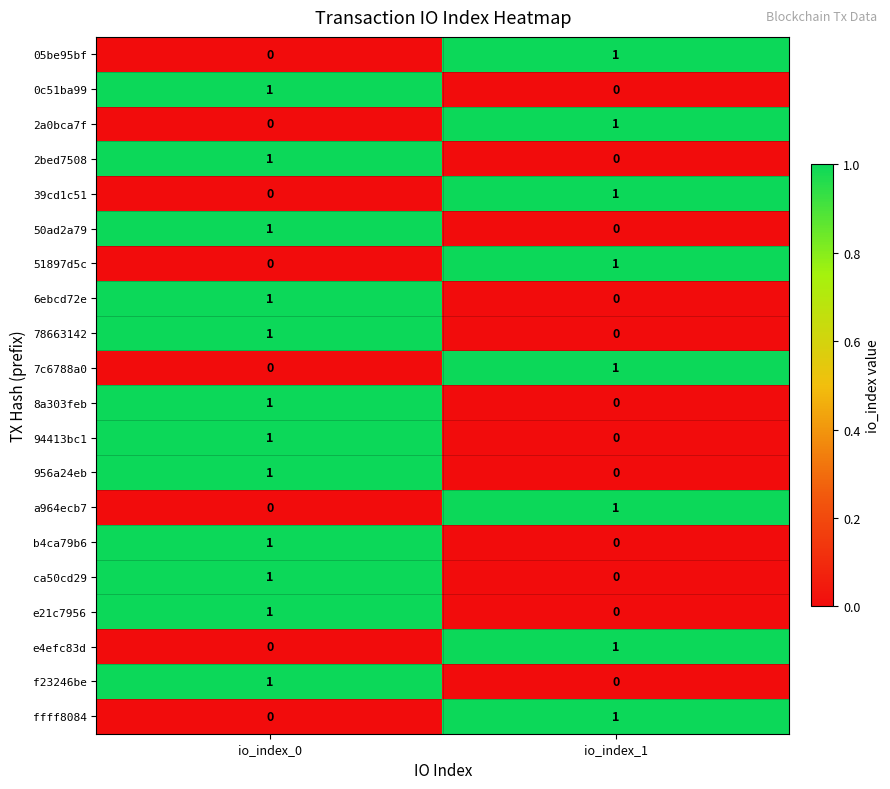

How many series are shown in this chart?

20